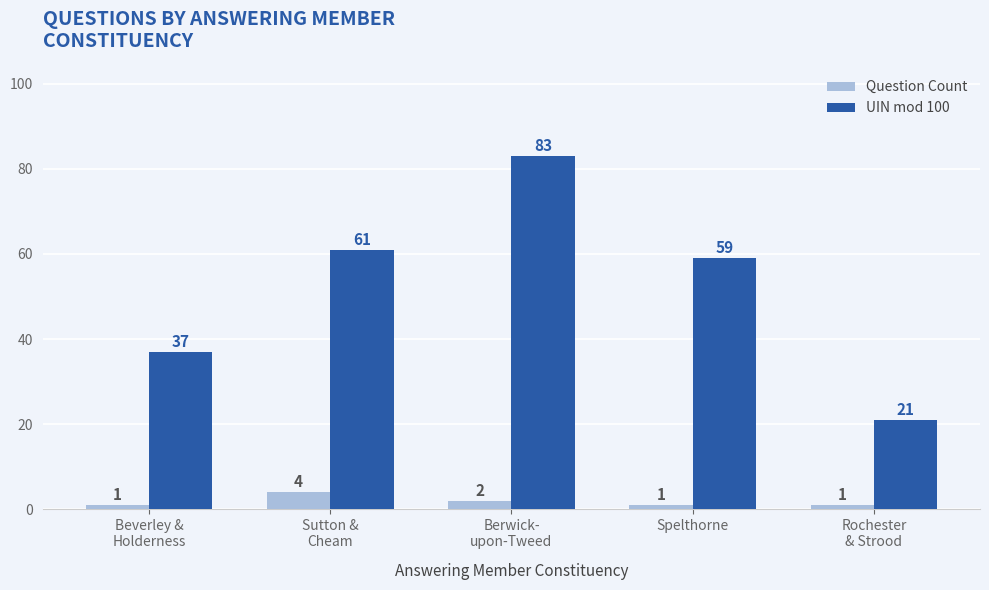

Where does the UIN mod 100 series first go above 59?

Sutton &
Cheam